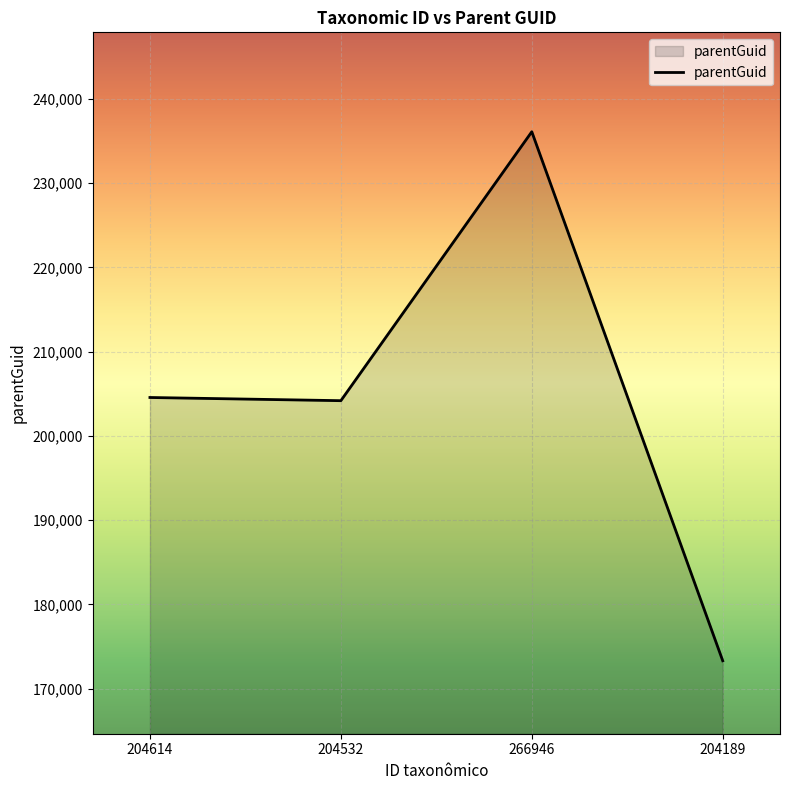

Reading left to right, transcribe all the data shown in this chart.

204614=204562	204532=204183	266946=236122	204189=173296